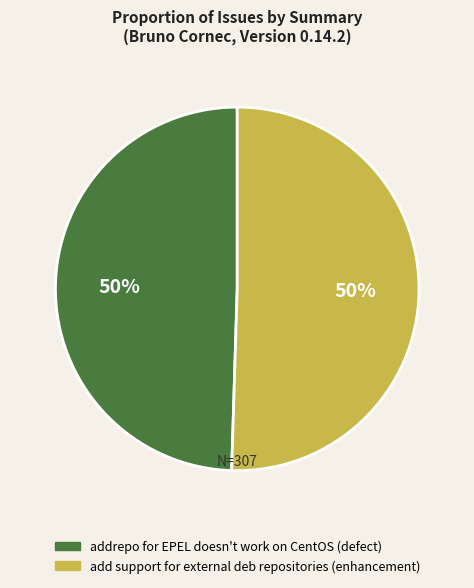

Is it true that addrepo for EPEL doesn't work on CentOS (defect) is 50% of the pie?

True